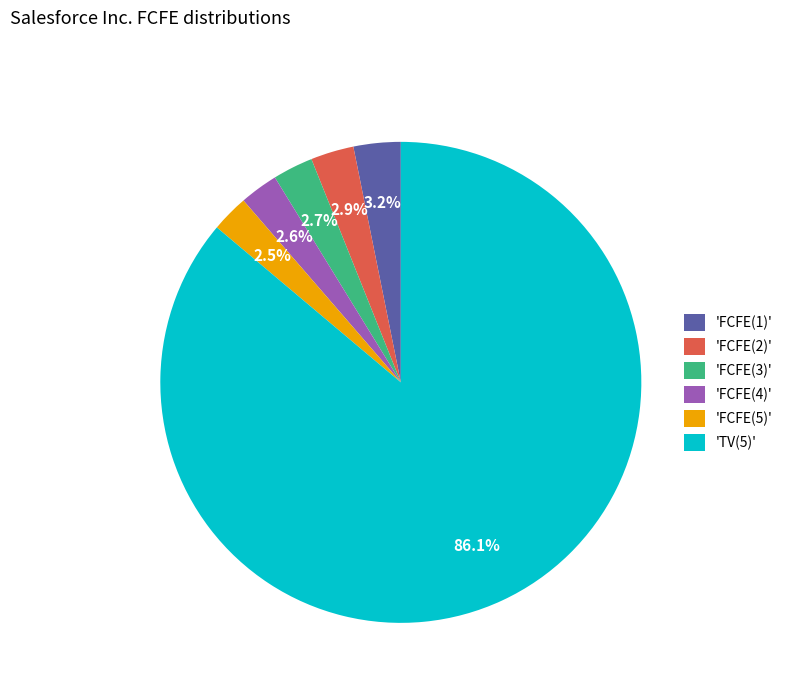

What percentage is NOT represented by 'FCFE(5)'?

97.5%